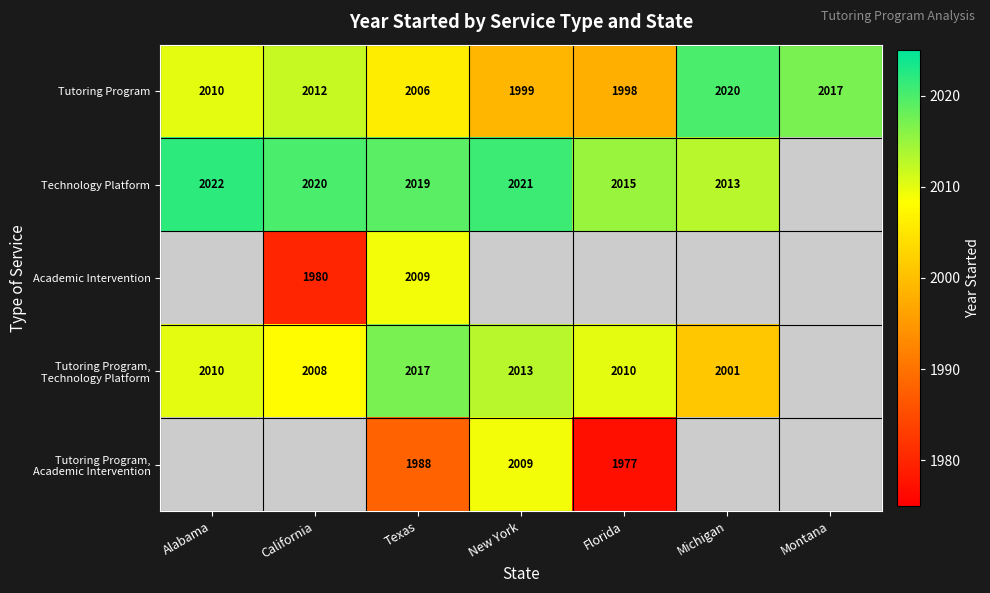

What is the sum of the Technology Platform values at Alabama and Texas?

4041